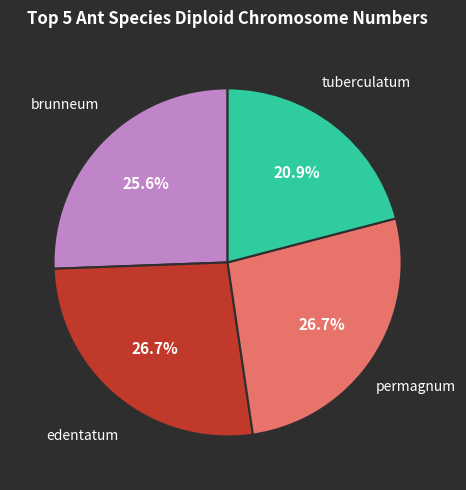

Is there a majority slice in this chart?

No